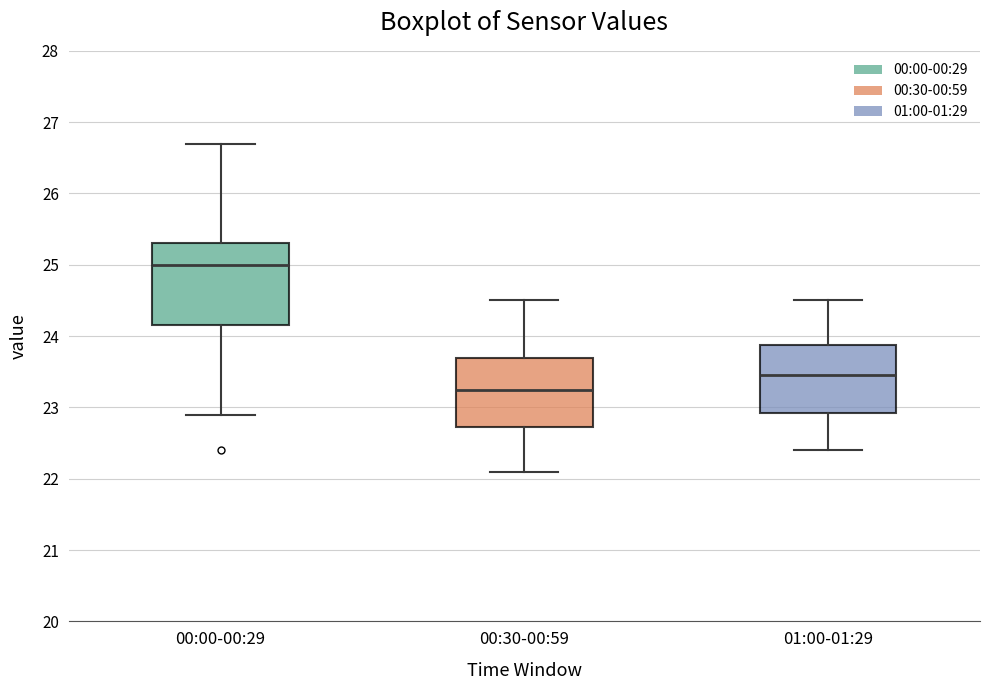

Which box is the tallest, from its lower edge to its upper edge?

00:00-00:29